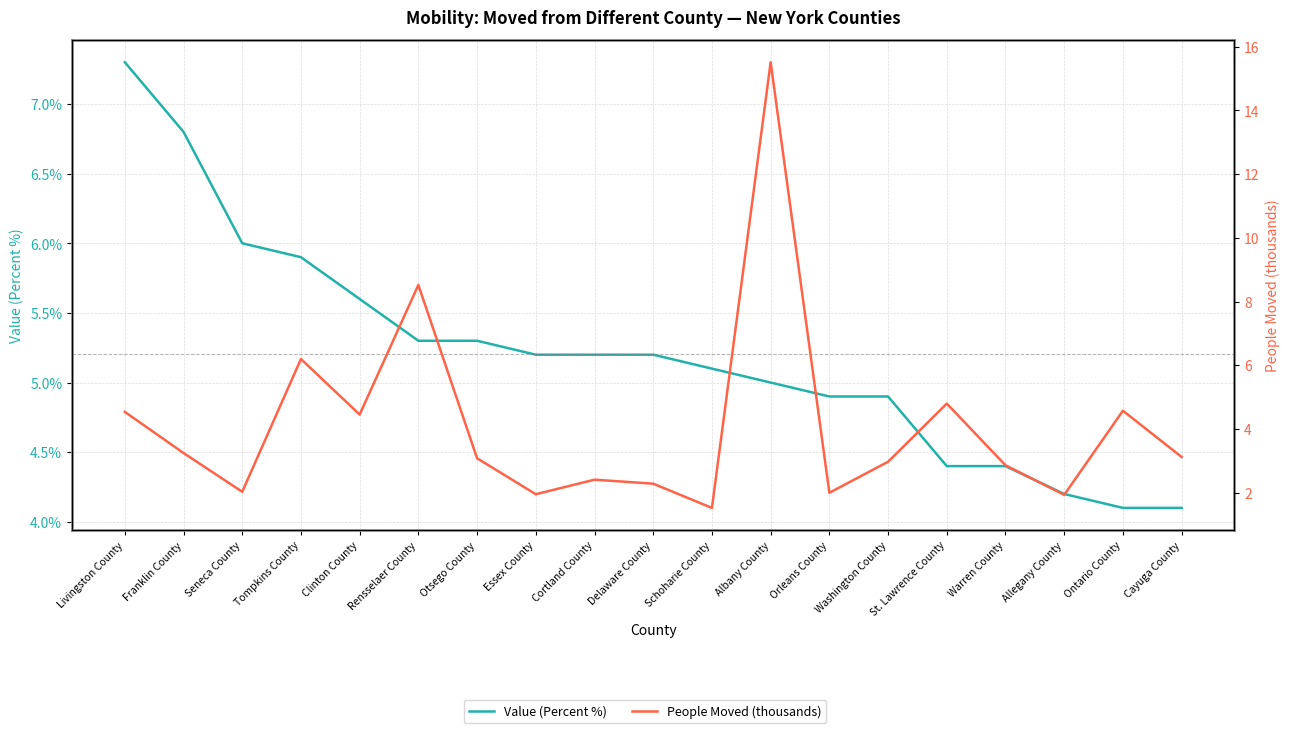

Is the value of People Moved (thousands) at Washington County greater than the value of Value (Percent %) at Livingston County?

No